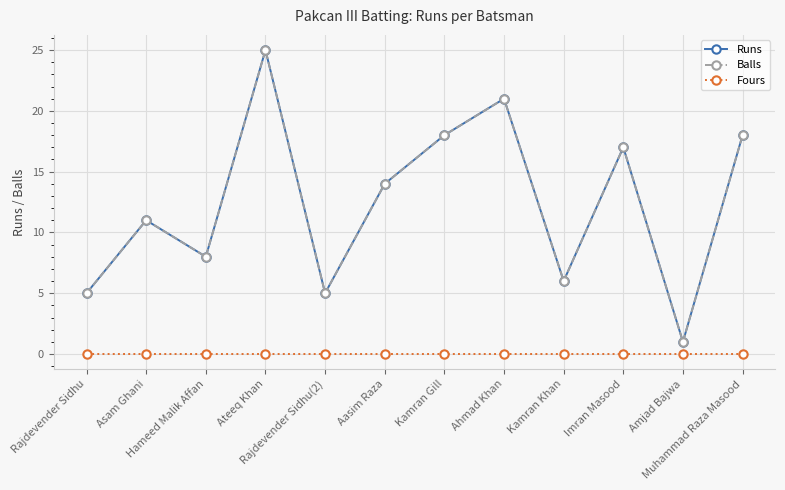

Which has a higher value, Kamran Khan or Hameed Malik Affan?

Hameed Malik Affan